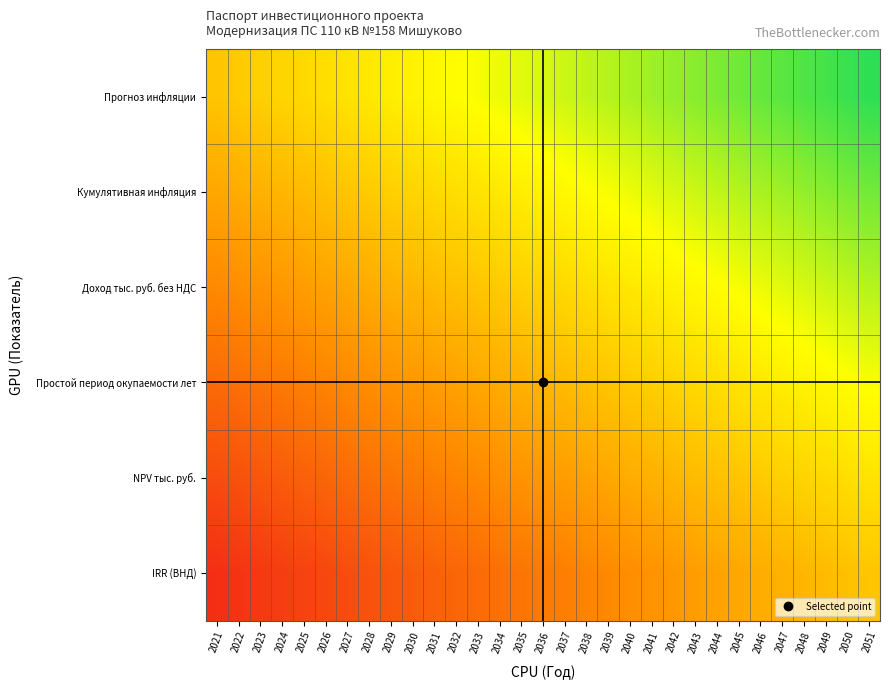

Reading left to right, list all the values displayed in this chart.

Прогноз инфляции: 2021=0.0	2022=0.0	2023=0.1	2024=0.1	2025=0.2	2026=0.2	2027=0.3	2028=0.3	2029=0.4	2030=0.4	2031=0.4	2032=0.5	2033=0.5	2034=0.6	2035=0.6	2036=0.7	2037=0.7	2038=0.7	2039=0.8	2040=0.8	2041=0.9	2042=0.9	2043=1.0	2044=1.0	2045=1.1	2046=1.1	2047=1.1	2048=1.2	2049=1.2	2050=1.3	2051=1.3
Кумулятивная инфляция: 2021=-0.3	2022=-0.2	2023=-0.2	2024=-0.1	2025=-0.1	2026=-0.0	2027=0.0	2028=0.0	2029=0.1	2030=0.1	2031=0.2	2032=0.2	2033=0.3	2034=0.3	2035=0.4	2036=0.4	2037=0.4	2038=0.5	2039=0.5	2040=0.6	2041=0.6	2042=0.7	2043=0.7	2044=0.7	2045=0.8	2046=0.8	2047=0.9	2048=0.9	2049=1.0	2050=1.0	2051=1.1
Доход тыс. руб. без НДС: 2021=-0.5	2022=-0.5	2023=-0.4	2024=-0.4	2025=-0.4	2026=-0.3	2027=-0.3	2028=-0.2	2029=-0.2	2030=-0.1	2031=-0.1	2032=-0.0	2033=0.0	2034=0.0	2035=0.1	2036=0.1	2037=0.2	2038=0.2	2039=0.3	2040=0.3	2041=0.4	2042=0.4	2043=0.4	2044=0.5	2045=0.5	2046=0.6	2047=0.6	2048=0.7	2049=0.7	2050=0.7	2051=0.8
Простой период окупаемости лет: 2021=-0.8	2022=-0.7	2023=-0.7	2024=-0.7	2025=-0.6	2026=-0.6	2027=-0.5	2028=-0.5	2029=-0.4	2030=-0.4	2031=-0.4	2032=-0.3	2033=-0.3	2034=-0.2	2035=-0.2	2036=-0.1	2037=-0.1	2038=-0.0	2039=0.0	2040=0.0	2041=0.1	2042=0.1	2043=0.2	2044=0.2	2045=0.3	2046=0.3	2047=0.4	2048=0.4	2049=0.4	2050=0.5	2051=0.5
NPV тыс. руб.: 2021=-1.1	2022=-1.0	2023=-1.0	2024=-0.9	2025=-0.9	2026=-0.8	2027=-0.8	2028=-0.7	2029=-0.7	2030=-0.7	2031=-0.6	2032=-0.6	2033=-0.5	2034=-0.5	2035=-0.4	2036=-0.4	2037=-0.4	2038=-0.3	2039=-0.3	2040=-0.2	2041=-0.2	2042=-0.1	2043=-0.1	2044=-0.0	2045=0.0	2046=0.0	2047=0.1	2048=0.1	2049=0.2	2050=0.2	2051=0.3
IRR (ВНД): 2021=-1.3	2022=-1.3	2023=-1.2	2024=-1.2	2025=-1.1	2026=-1.1	2027=-1.1	2028=-1.0	2029=-1.0	2030=-0.9	2031=-0.9	2032=-0.8	2033=-0.8	2034=-0.7	2035=-0.7	2036=-0.7	2037=-0.6	2038=-0.6	2039=-0.5	2040=-0.5	2041=-0.4	2042=-0.4	2043=-0.4	2044=-0.3	2045=-0.3	2046=-0.2	2047=-0.2	2048=-0.1	2049=-0.1	2050=-0.0	2051=0.0